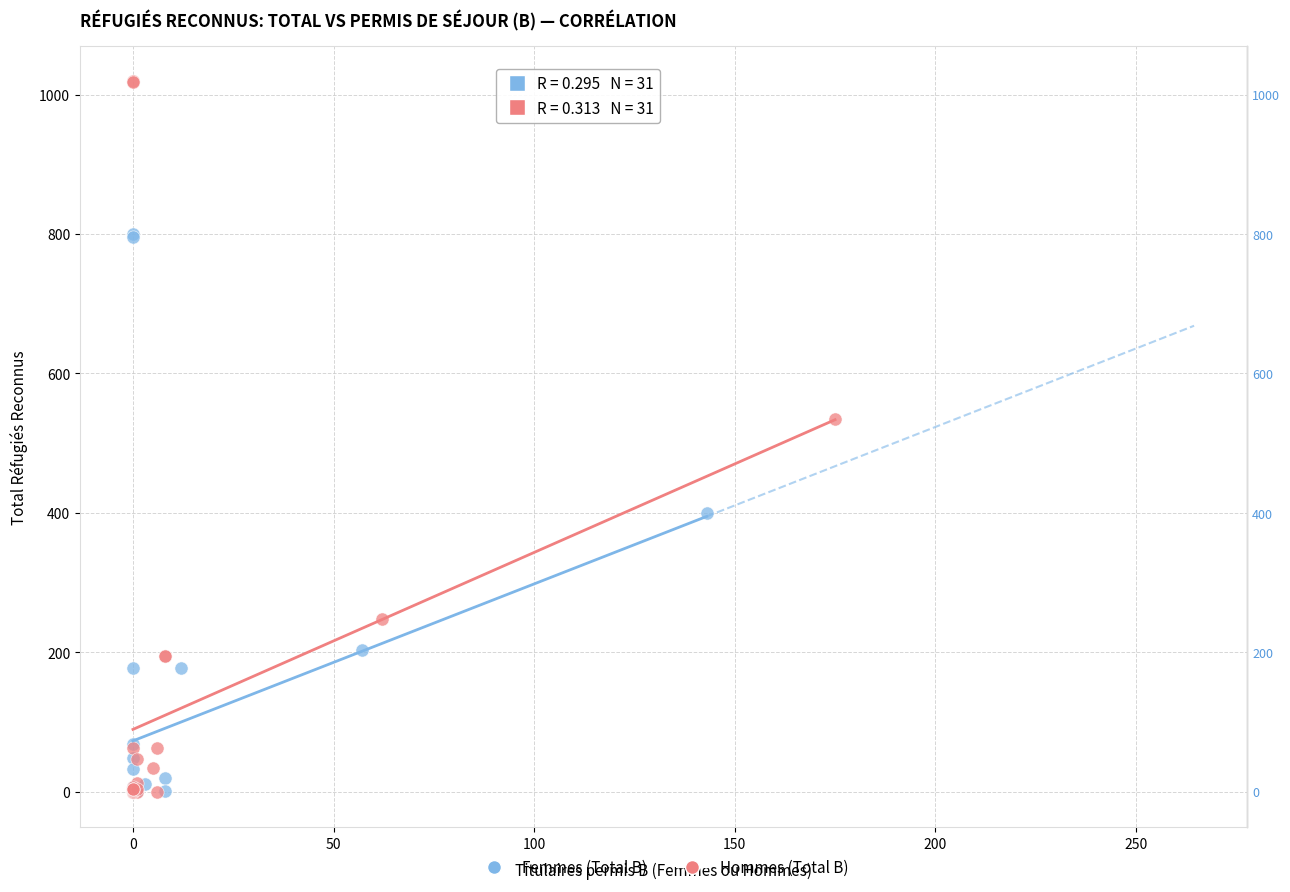

Which series reaches the maximum Y coordinate?

Hommes (Total B)